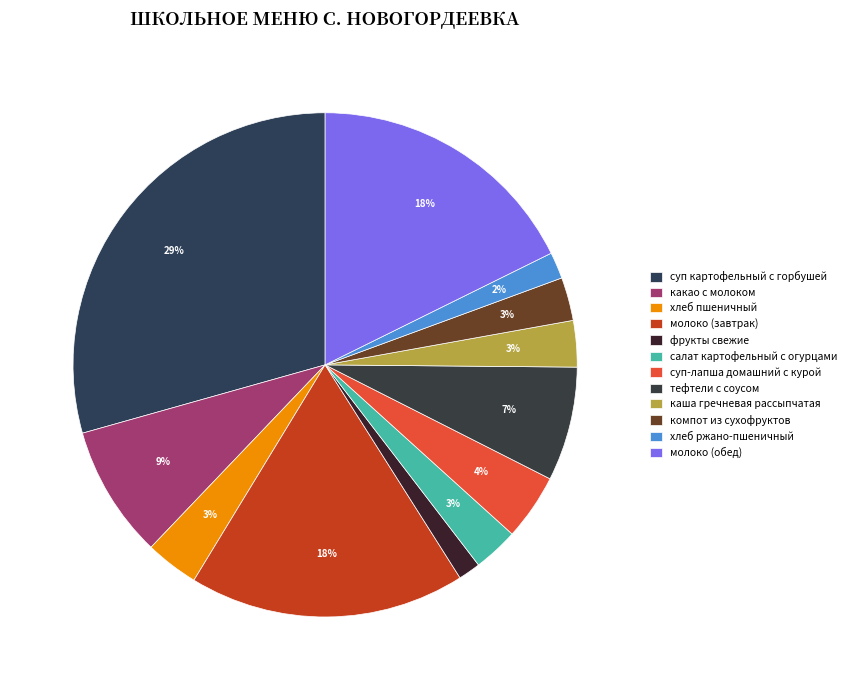

How many segments does this pie chart have?

12